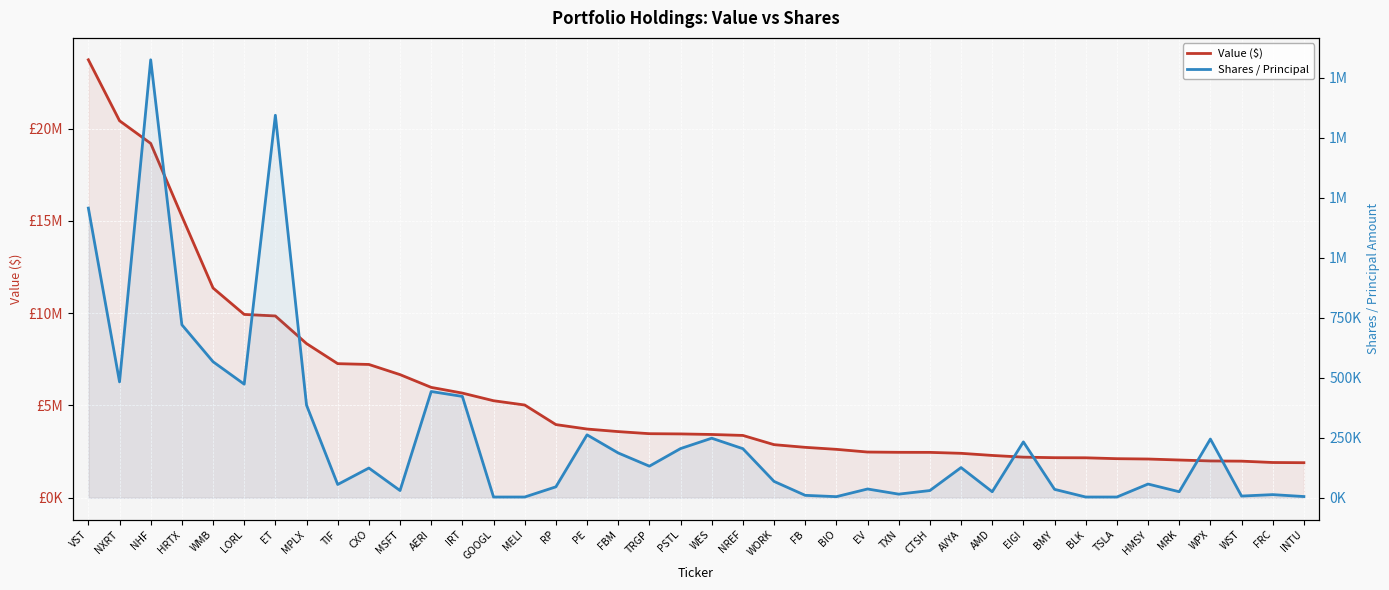

Reading right to left, extract all data points from this chart.

Value ($): INTU=1899000	FRC=1910000	WST=1983000	WPX=1994000	MRK=2045000	HMSY=2099000	TSLA=2117000	BLK=2165000	BMY=2171000	EIGI=2200000	AMD=2293000	AVYA=2408000	CTSH=2459000	TXN=2462000	EV=2477000	BIO=2623000	FB=2732000	WORK=2877000	NREF=3377000	WES=3429000	PSTL=3459000	TRGP=3472000	FBM=3585000	PE=3724000	RP=3965000	MELI=5026000	GOOGL=5258000	IRT=5672000	AERI=5982000	MSFT=6673000	CXO=7224000	TIF=7267000	MPLX=8355000	ET=9853000	LORL=9936000	WMB=11368000	HRTX=15261000	NHF=19204000	NXRT=20433000	VST=23737000
Shares / Principal: INTU=5000	FRC=13000	WST=7000	WPX=244674	MRK=25000	HMSY=57114	TSLA=3000	BLK=3000	BMY=35000	EIGI=232758	AMD=25000	AVYA=125763	CTSH=30000	TXN=15000	EV=36462	BIO=4500	FB=10000	WORK=68100	NREF=204453	WES=248138	PSTL=204917	TRGP=131600	FBM=186629	PE=262268	RP=45450	MELI=3000	GOOGL=3000	IRT=422350	AERI=442800	MSFT=30000	CXO=123808	TIF=55283	MPLX=385923	ET=1594335	LORL=473375	WMB=566995	HRTX=721064	NHF=1825479	NXRT=482925	VST=1207369